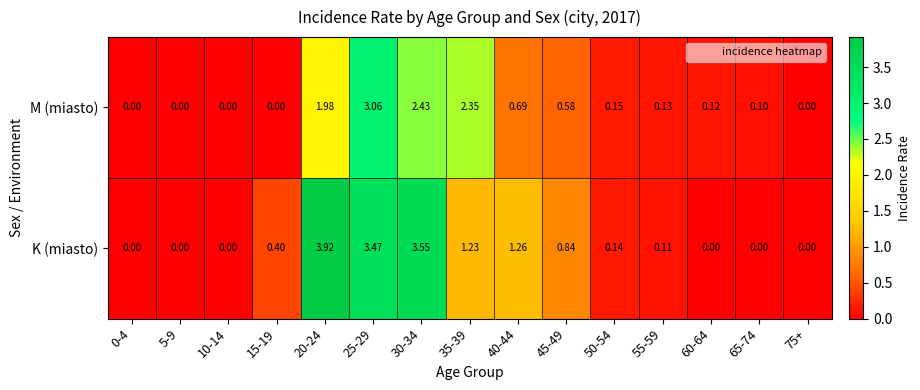

At 50-54, list the series in order from largest to smallest.

M (miasto), K (miasto)